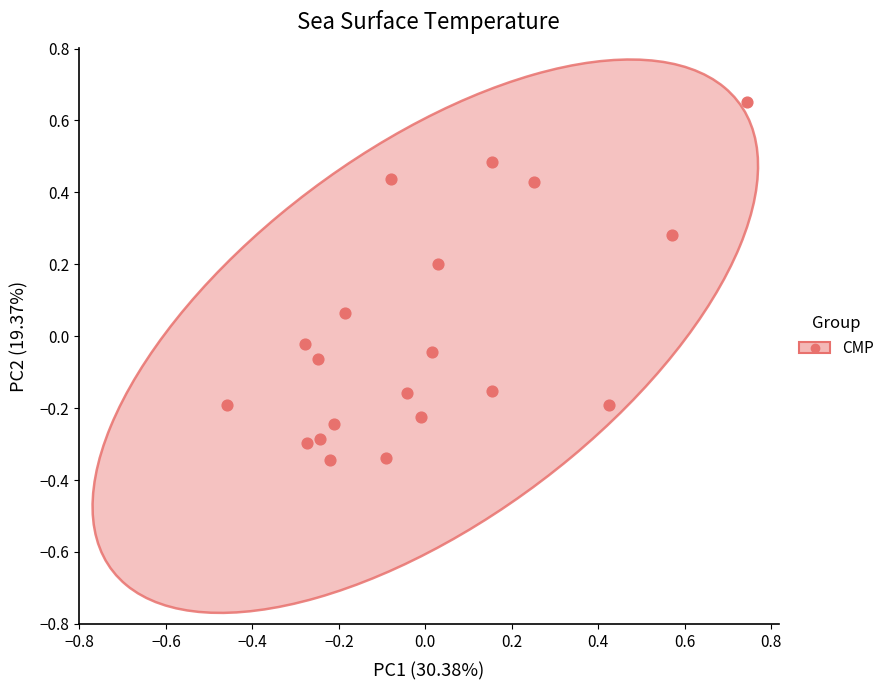

What is the range of X values (max minus min)?

1.2